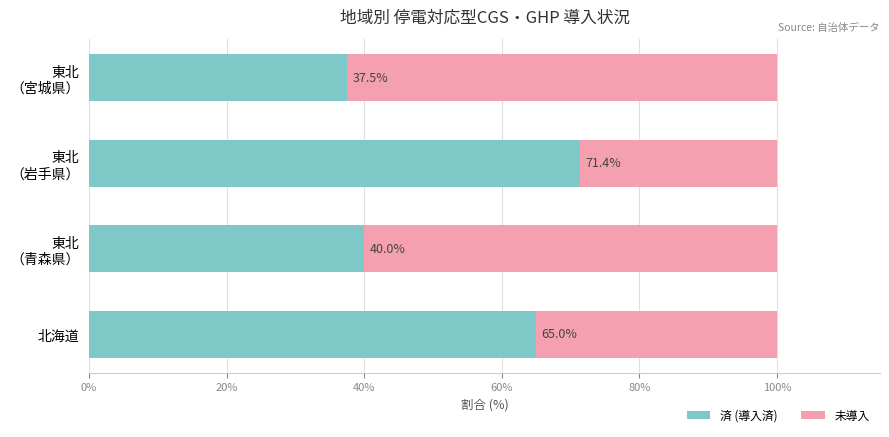

What is the highest value of the 済 (導入済) series?

71.4